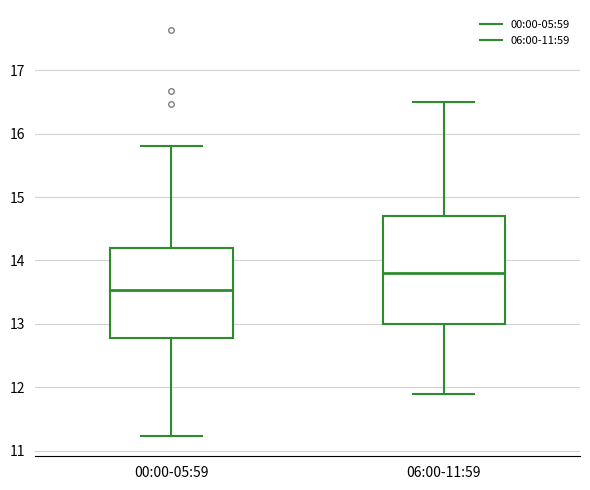

Reading left to right, read every box against the y-axis: the position of its median line, the range the box covers, and the ends of its whiskers. The values are not printed on the chart, so give them approximately, as read against the axis.

00:00-05:59: median 13.5, box 12.8 to 14.2, whiskers 11.2 to 15.8
06:00-11:59: median 13.8, box 13.0 to 14.7, whiskers 11.9 to 16.5